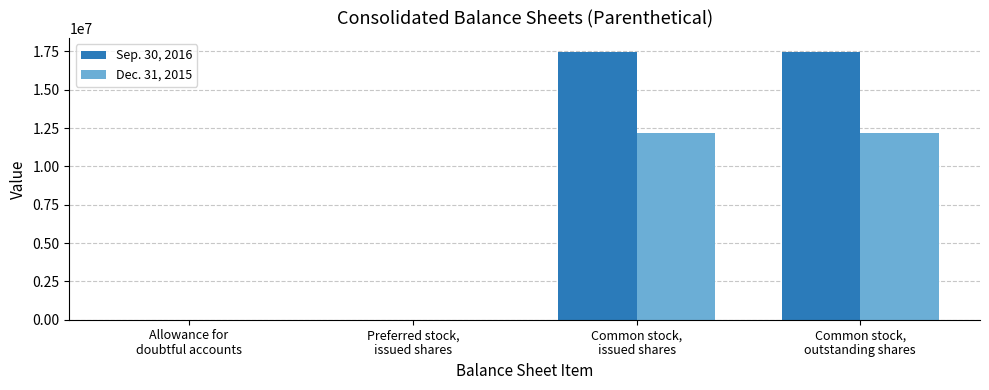

Which series has the largest total across all categories?

Sep. 30, 2016